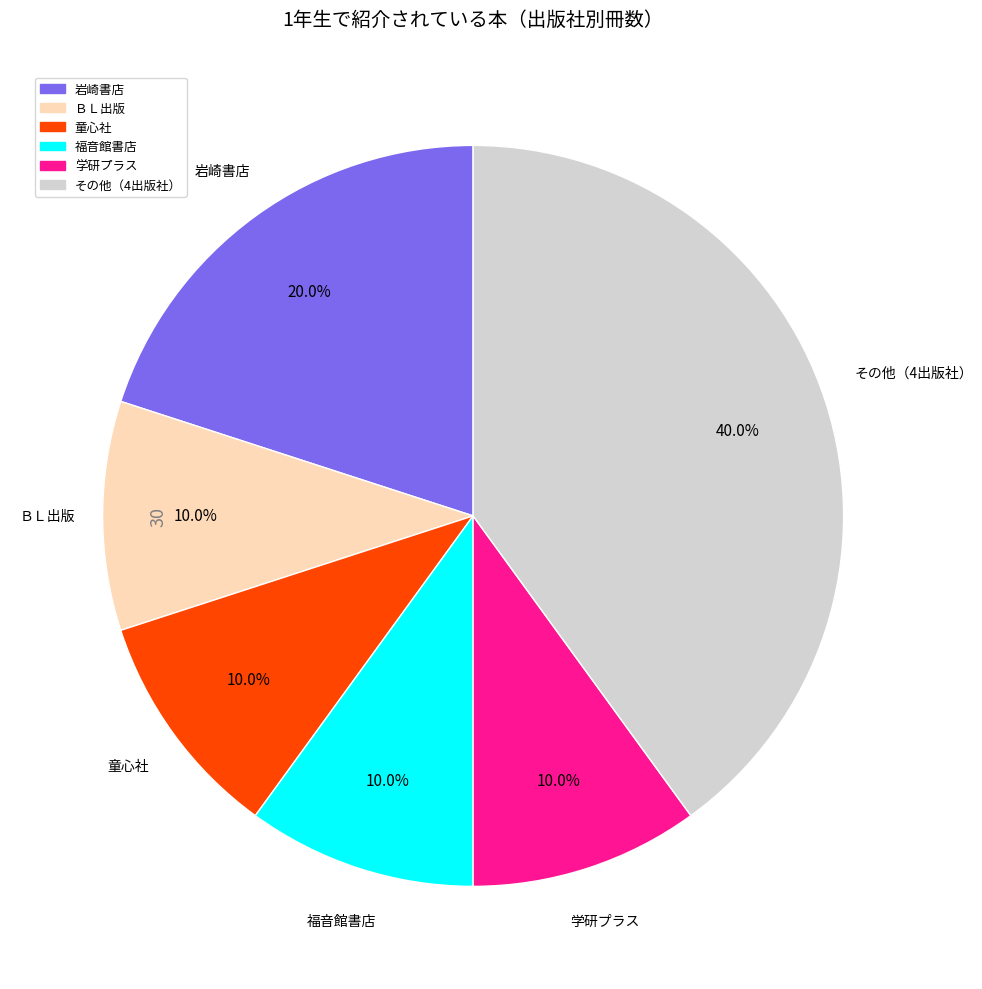

Is there a majority slice in this chart?

No